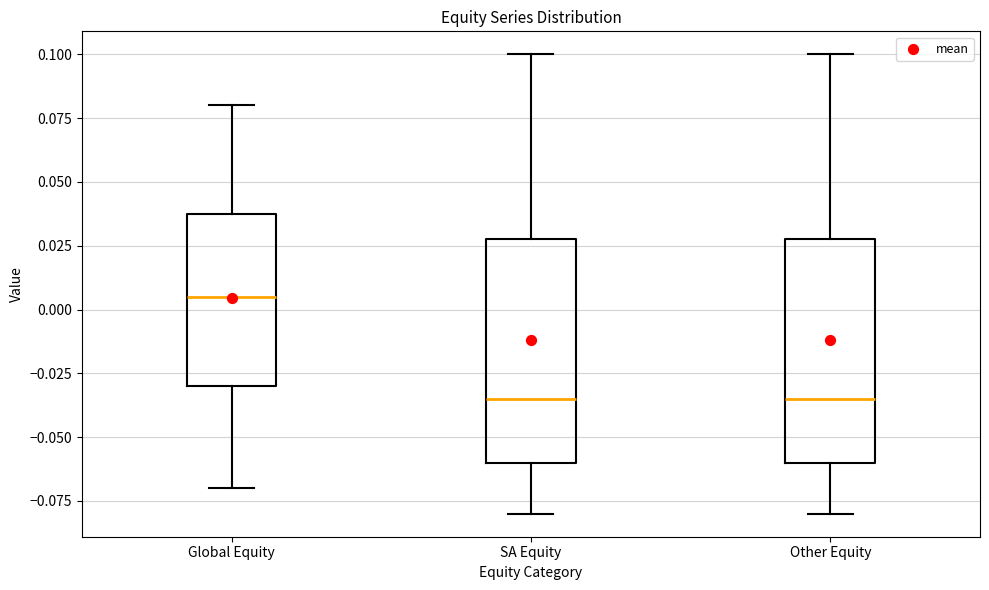

Reading left to right, transcribe this box plot: for each box, give where its median line is, the range the box spans, and where its two whiskers end, as read against the y-axis. The values are not printed on the chart, so give them approximately, as read against the axis.

Global Equity: median 0.005, box -0.030 to 0.040, whiskers -0.070 to 0.080
SA Equity: median -0.035, box -0.060 to 0.030, whiskers -0.080 to 0.100
Other Equity: median -0.035, box -0.060 to 0.030, whiskers -0.080 to 0.100